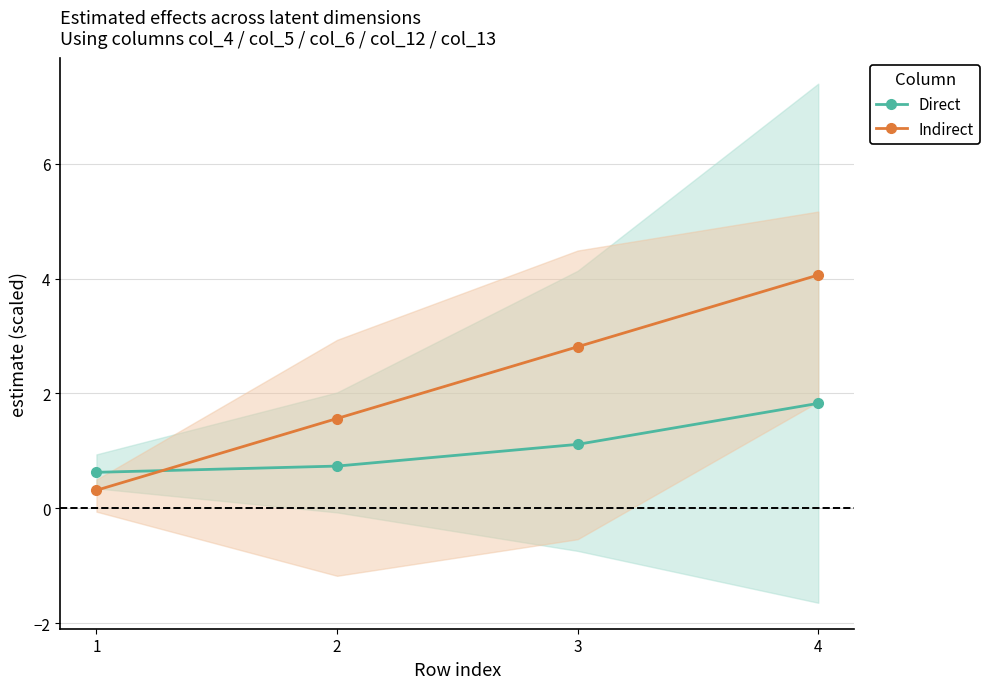

At which label does Direct first exceed 1?

3